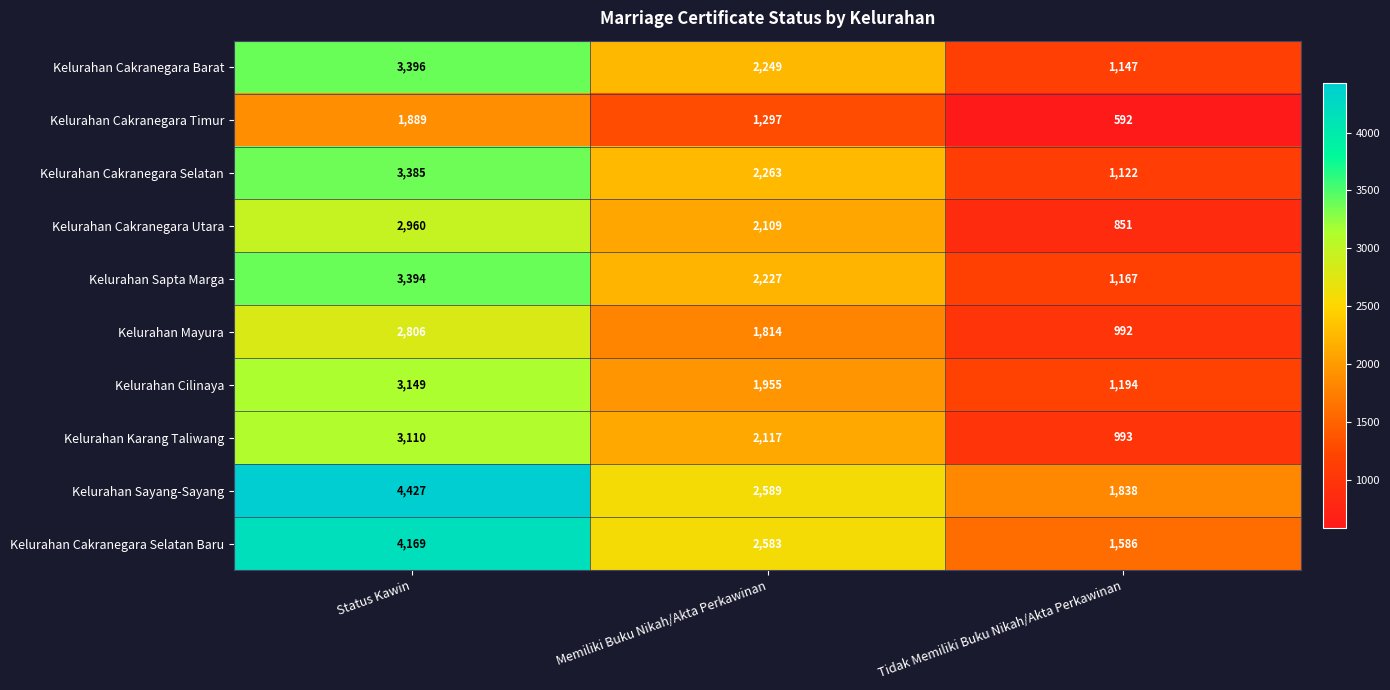

The value of Kelurahan Mayura at Tidak Memiliki Buku Nikah/Akta Perkawinan is 992. True or false?

True